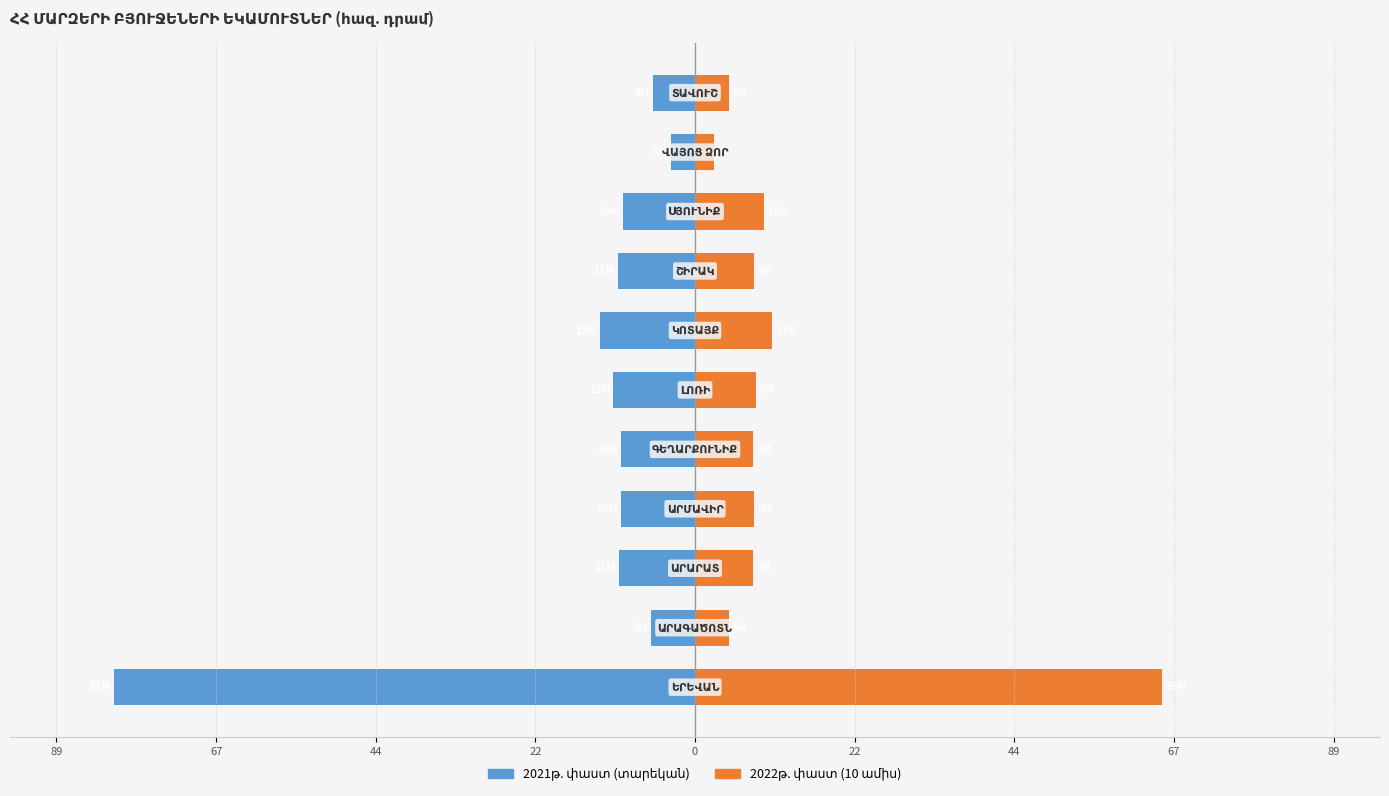

What is the average value of the 2021թ. փաստ (տարեկան) series?

-15.7